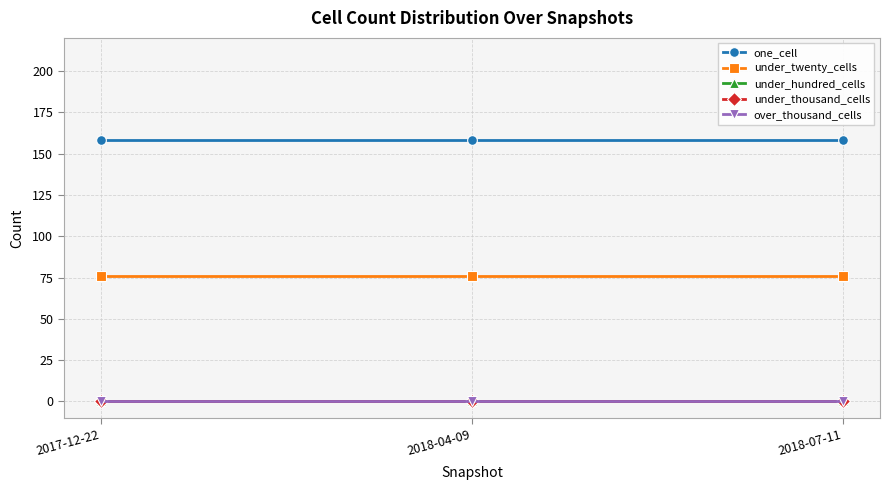

Rank the series by their maximum value, from lowest to highest.

under_hundred_cells, under_thousand_cells, over_thousand_cells, under_twenty_cells, one_cell